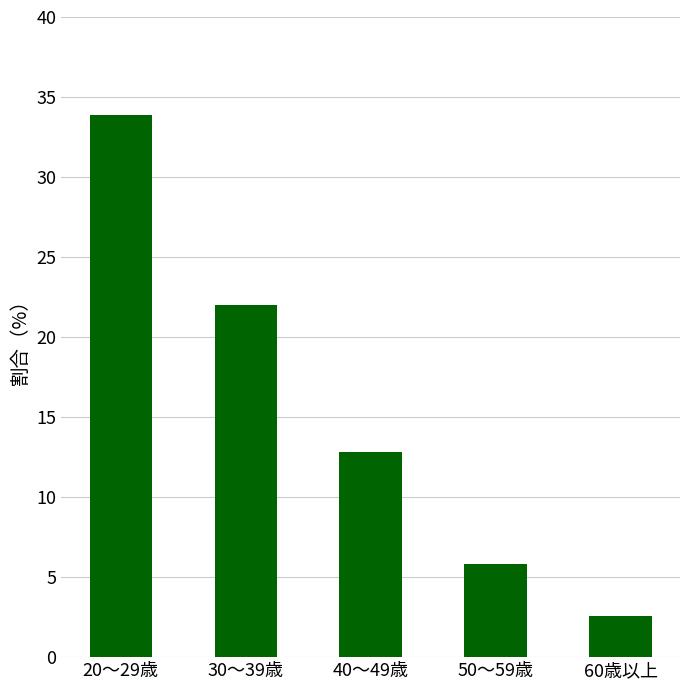

Read the value at 40～49歳.

12.8